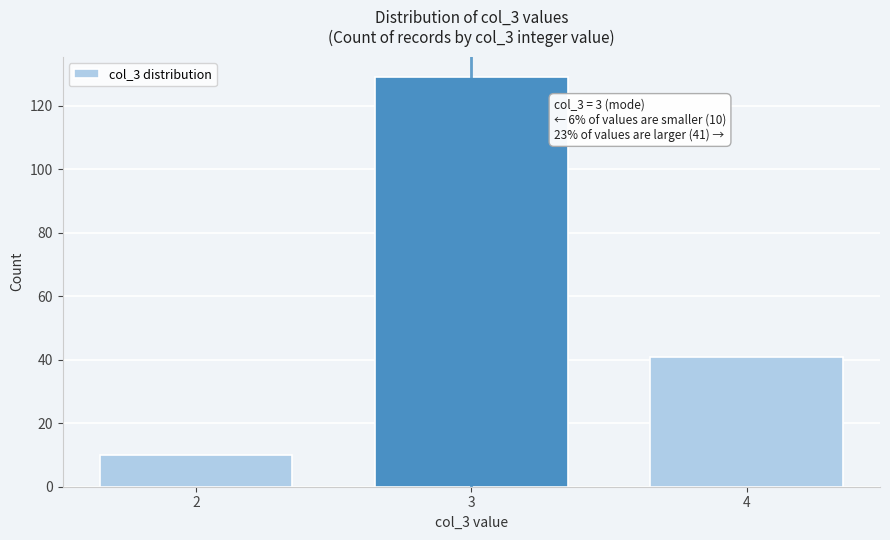

Reading left to right, extract all data points from this chart.

10	129	41